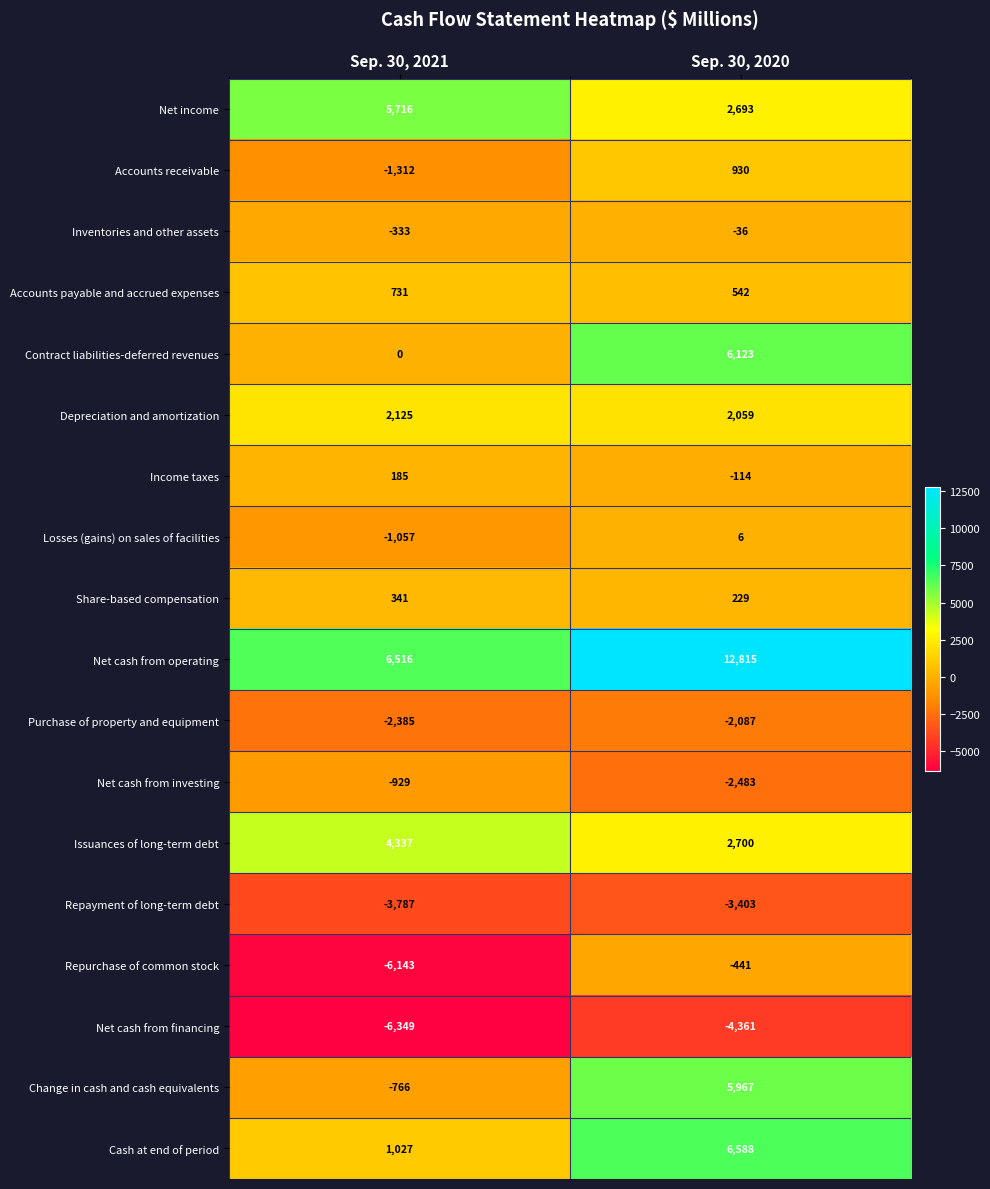

What is the total value across all series at Sep. 30, 2020?

27727